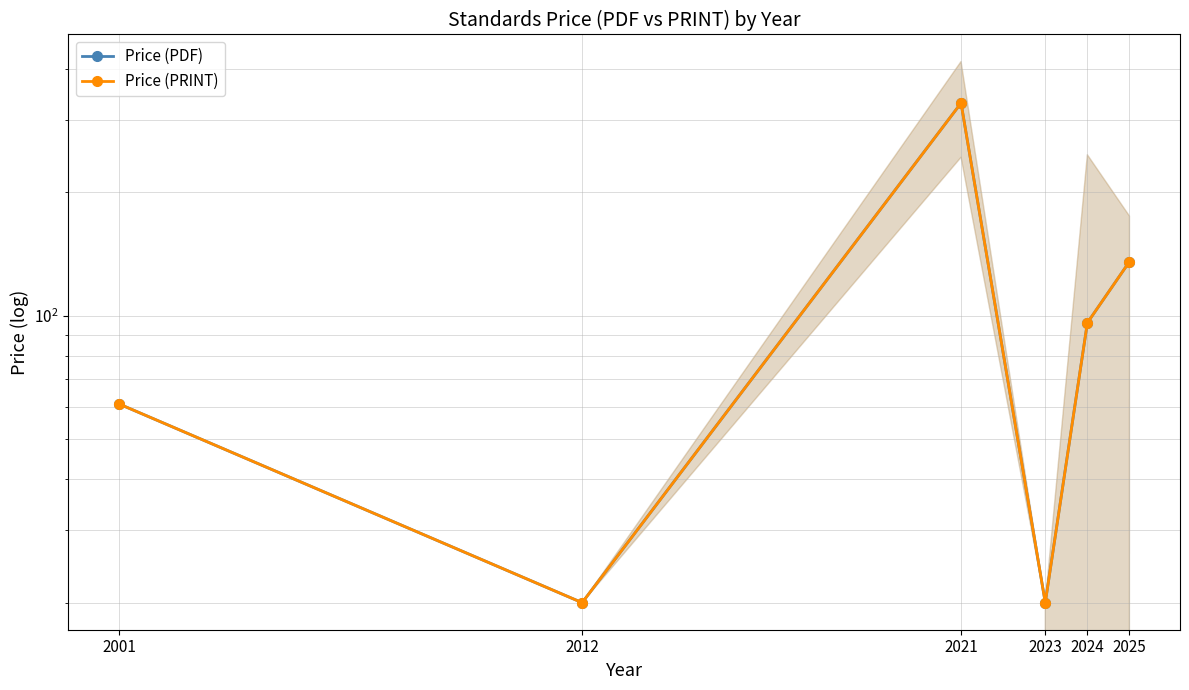

How many interior local valleys does the Price (PRINT) series have?

2